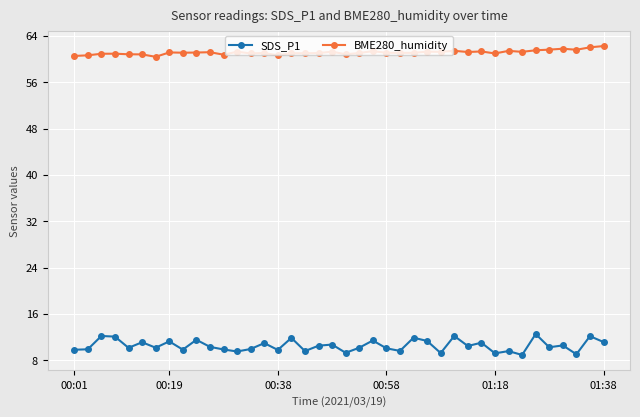

What is the difference between the second highest and second lowest values in the BME280_humidity series?

1.5